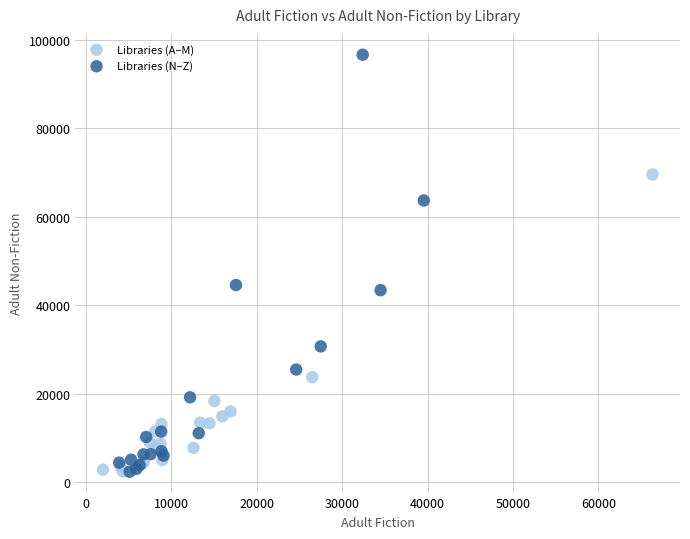

What are all the series names shown in the legend?

Libraries (A–M), Libraries (N–Z)